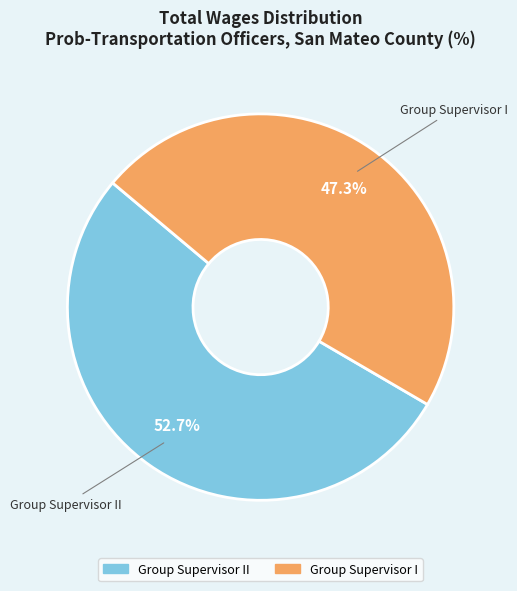

Is there a majority slice in this chart?

Yes